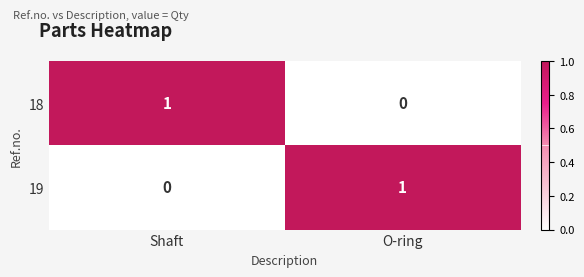

True or false: 19 has a value of 0 at O-ring.

False